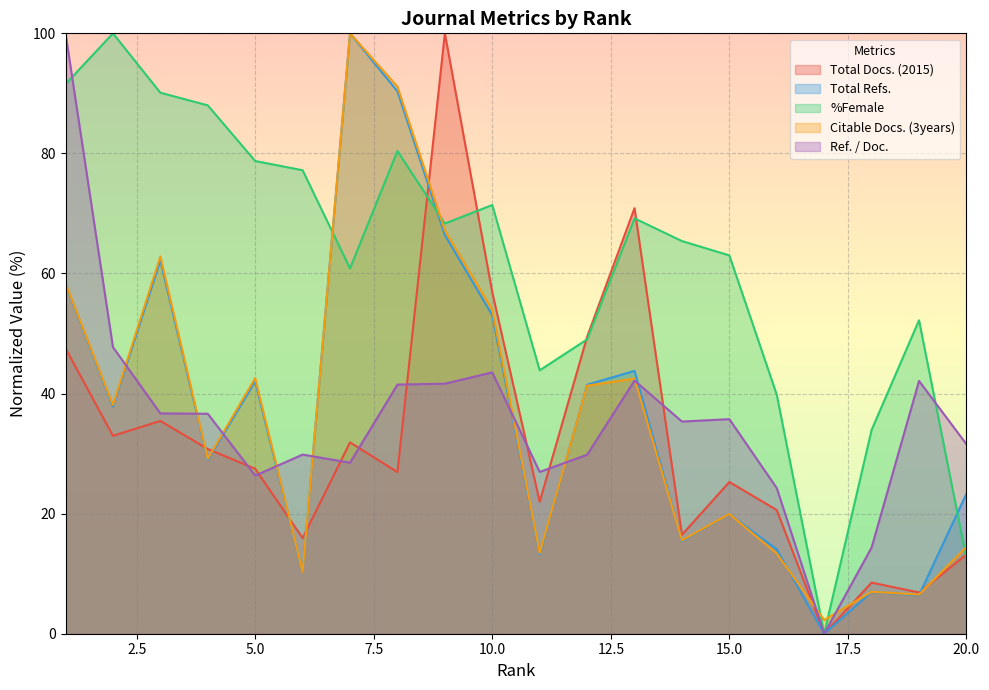

What is the value of the Ref. / Doc. point at the 16th from the left?

24.3